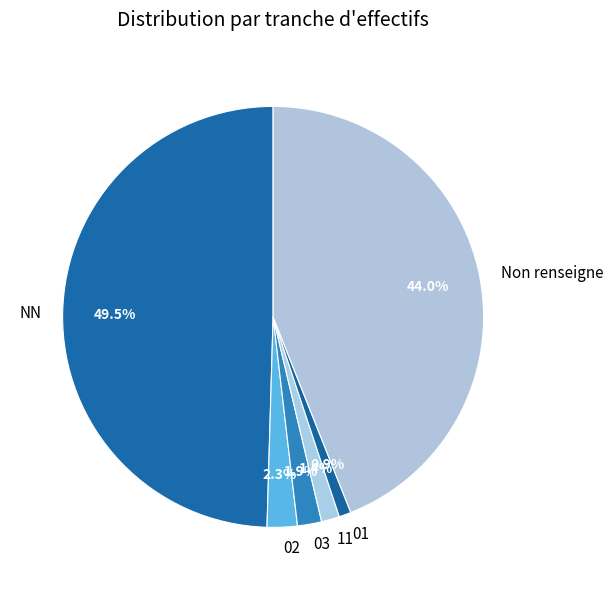

Approximately how many times larger is the value at Non renseigne compared to 01?

47.5